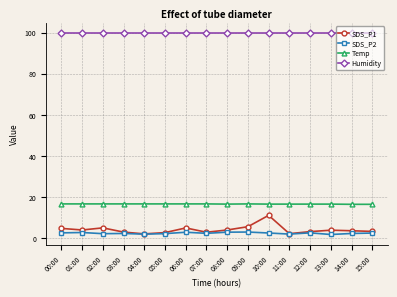

What is the sum of the Temp values at 07:00 and 05:00?

33.2